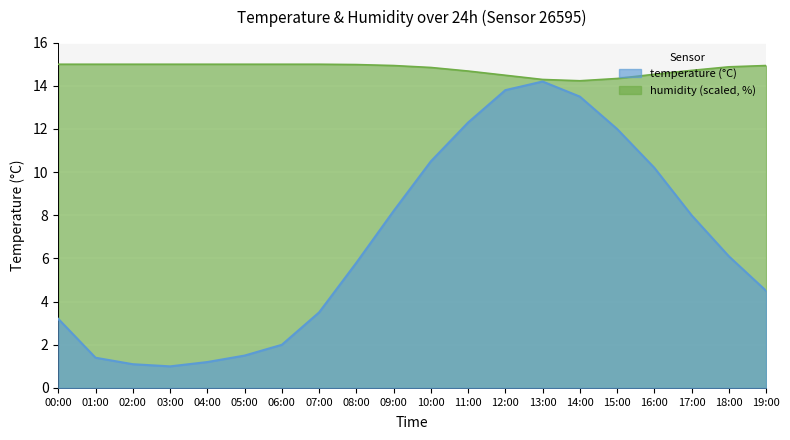

What are all the series names shown in the legend?

temperature, humidity